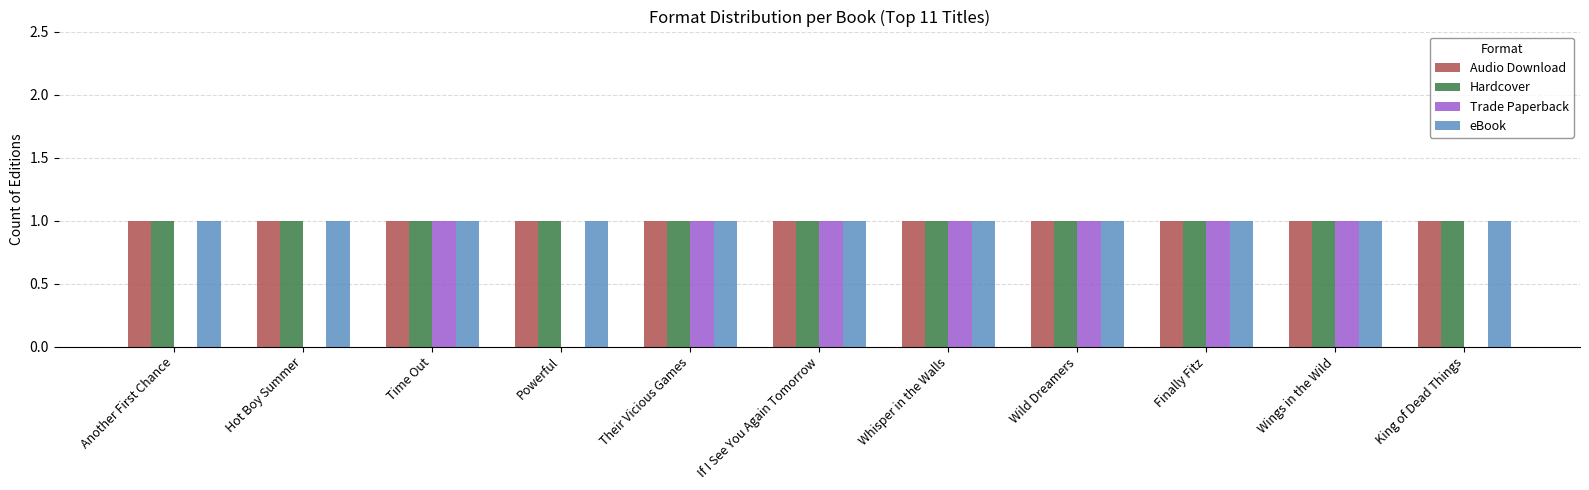

What is the total value across all series at If I See You Again Tomorrow?

4